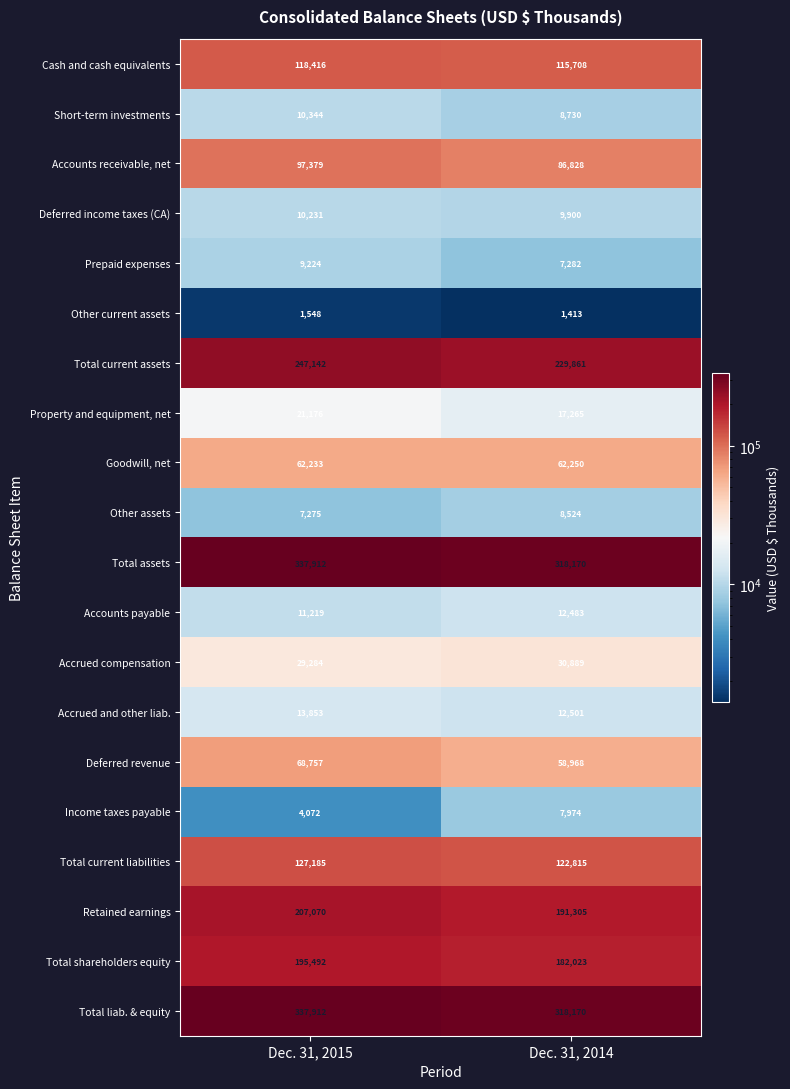

What is the difference between the maximum and minimum values in the Retained earnings series?

15765